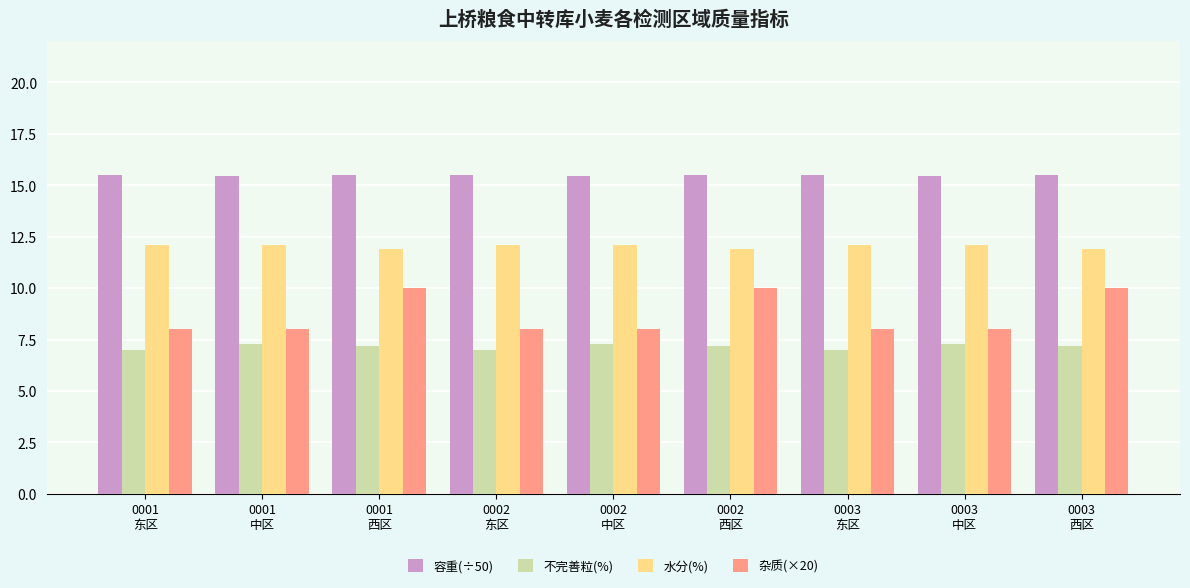

What position from the left is 0002
东区?

4